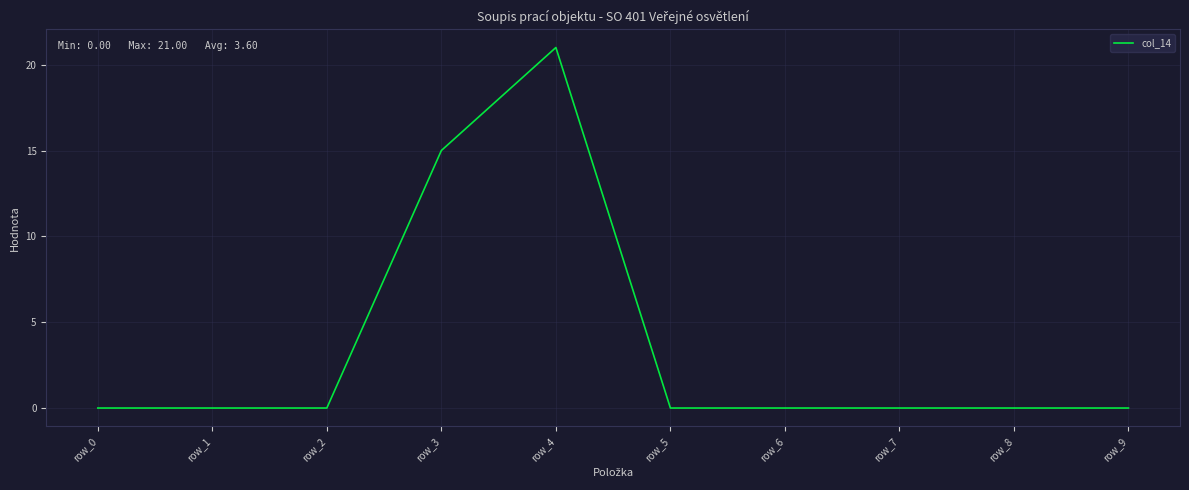

What value does the data have at row_4?

21